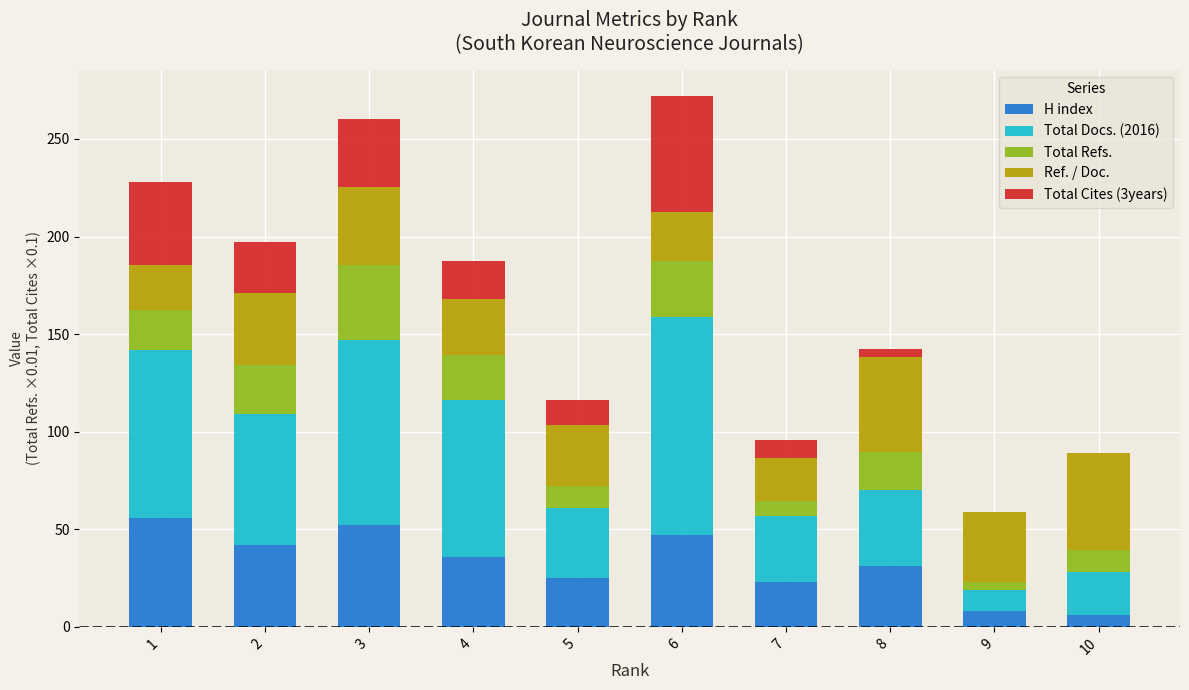

Does the chart contain stacked bars?

Yes